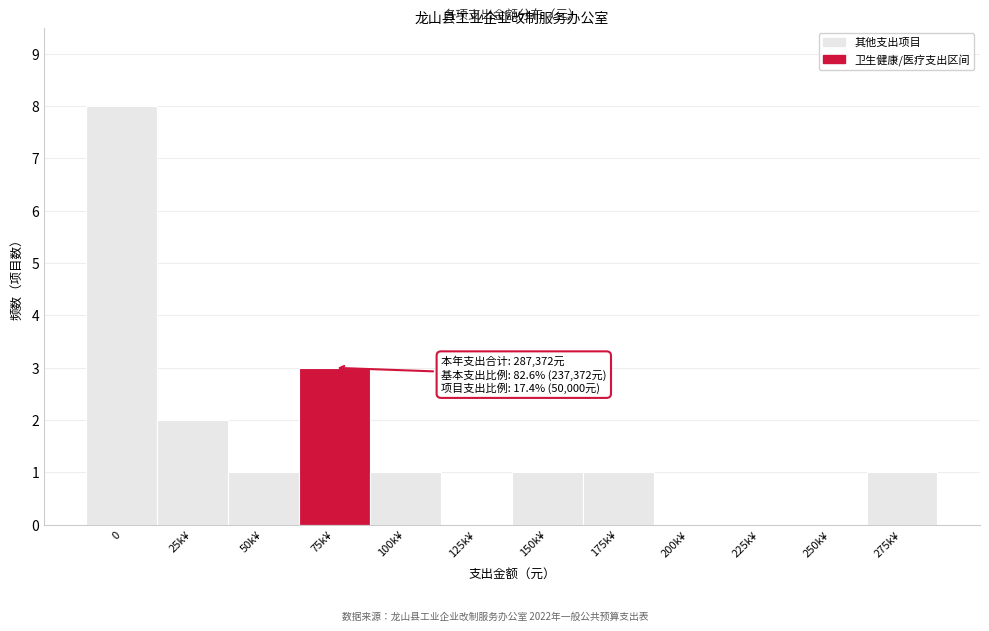

Reading right to left, extract all data points from this chart.

275k¥=1	250k¥=0	225k¥=0	200k¥=0	175k¥=1	150k¥=1	125k¥=0	100k¥=1	75k¥=3	50k¥=1	25k¥=2	0=8